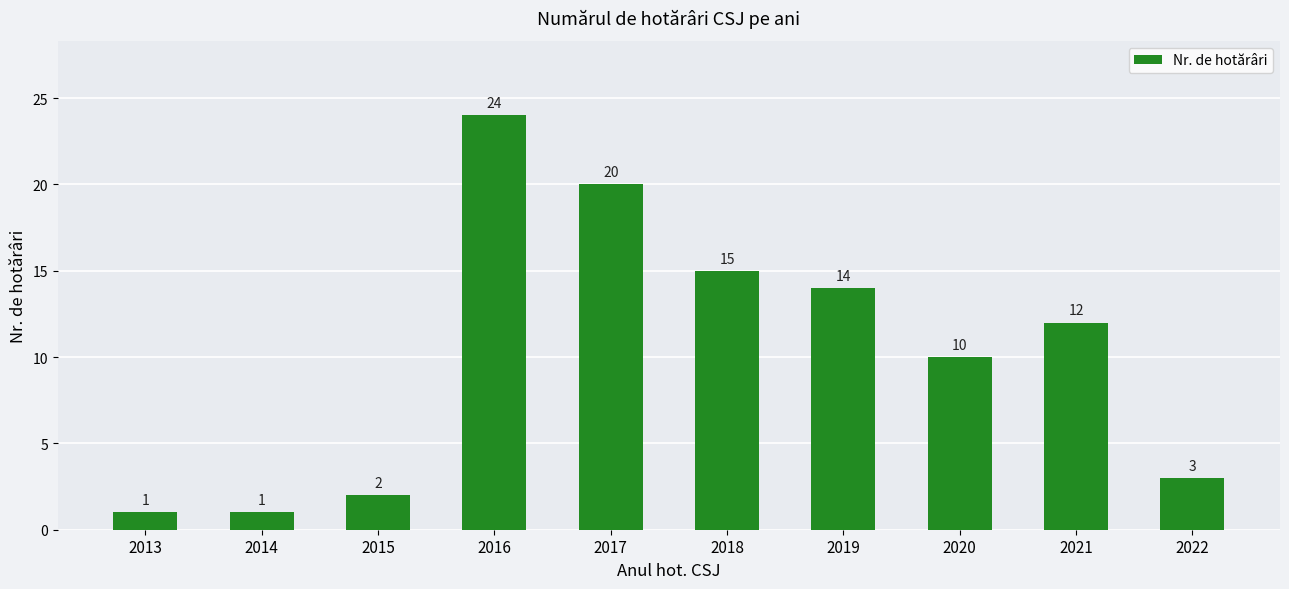

Reading left to right, what are all the values shown in this chart?

1	1	2	24	20	15	14	10	12	3